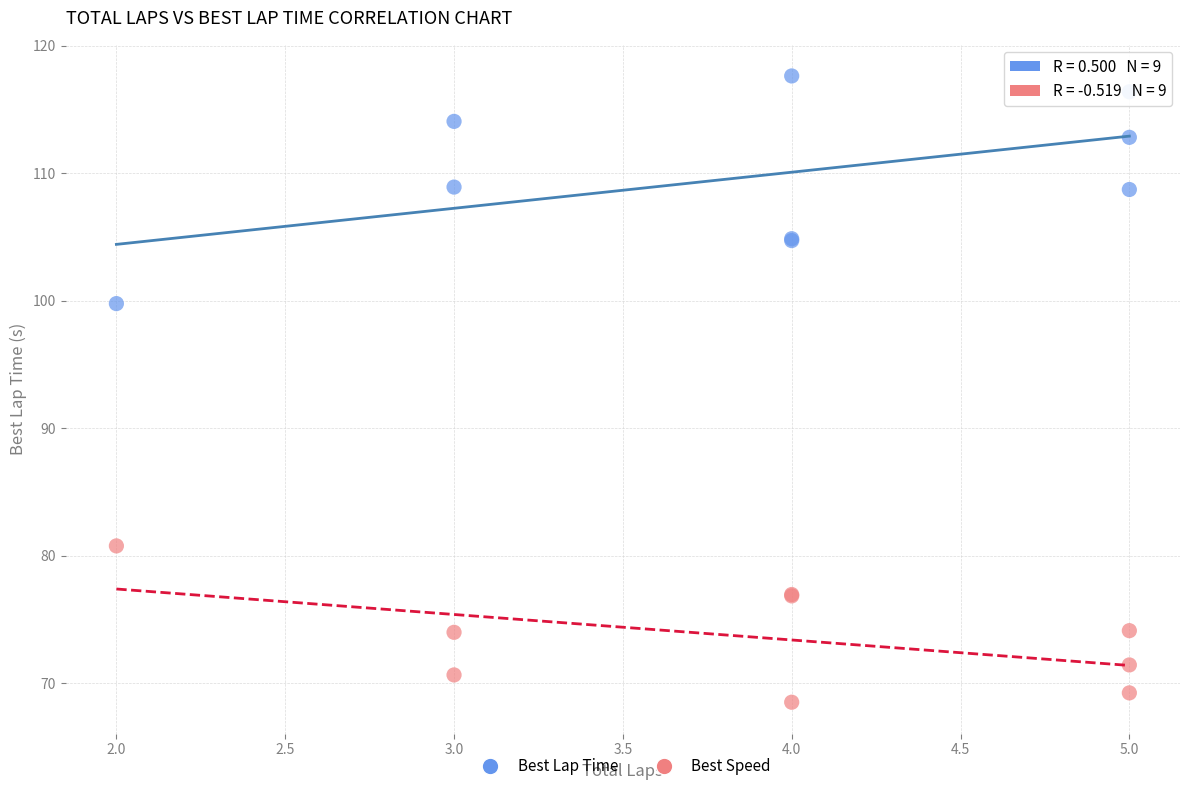

Across all series, what Y value is closest to 93?

99.8